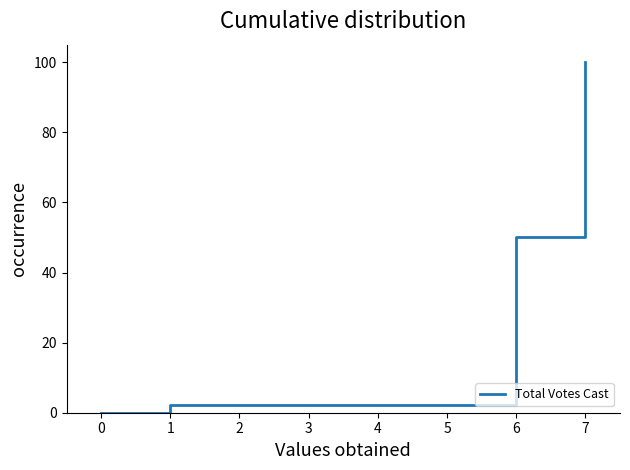

Count the number of data series in this chart.

1